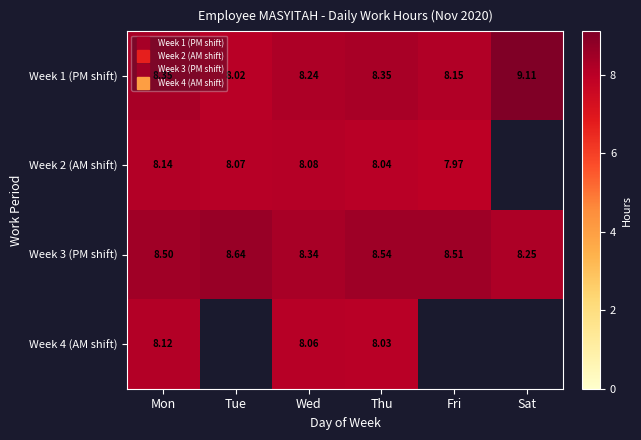

What is the maximum value shown in the chart?

9.1